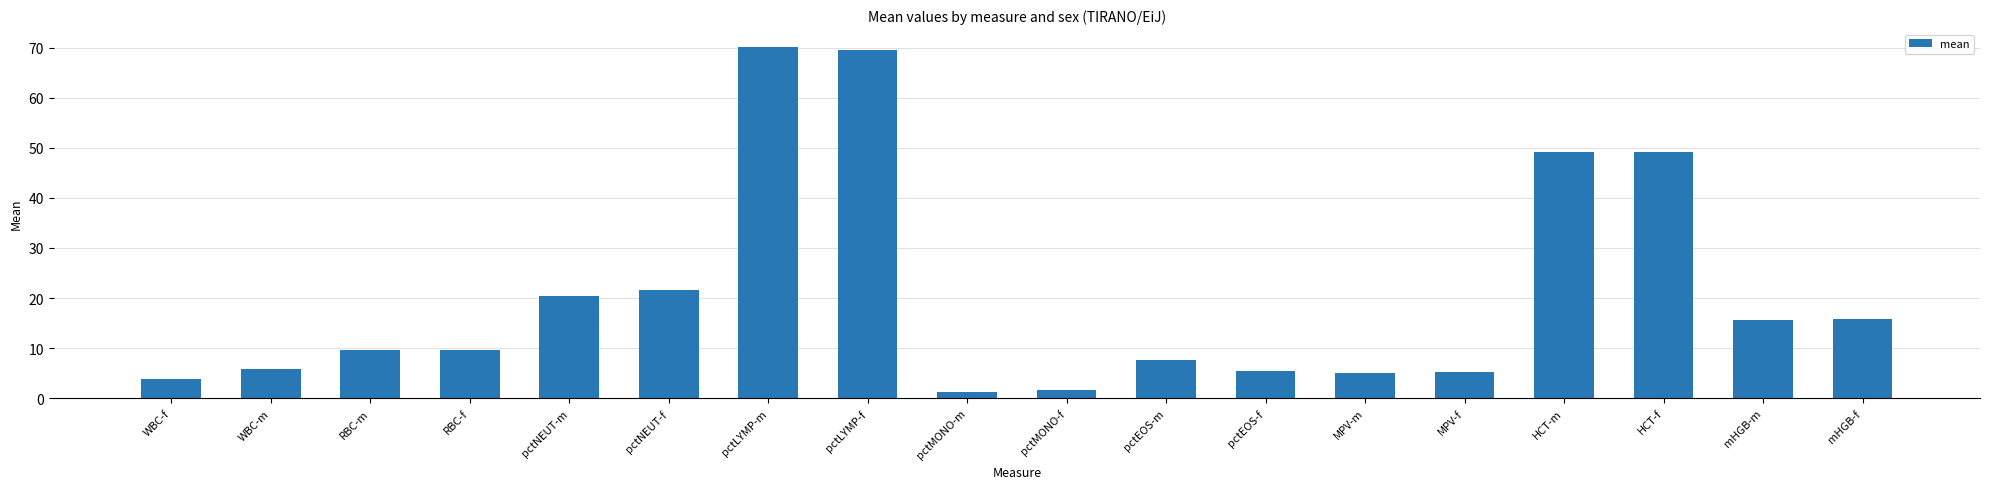

What is the greatest value displayed?

70.2